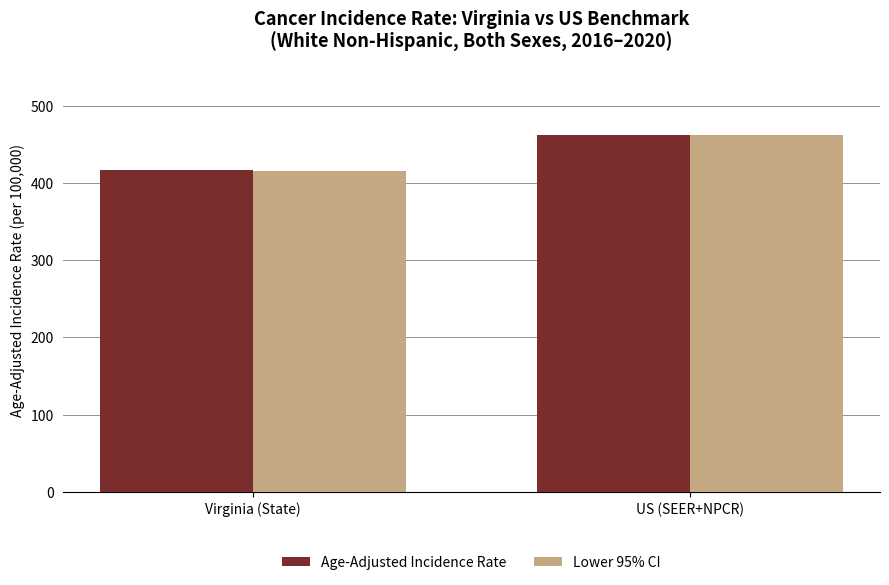

What is the minimum value shown in the chart?

414.8